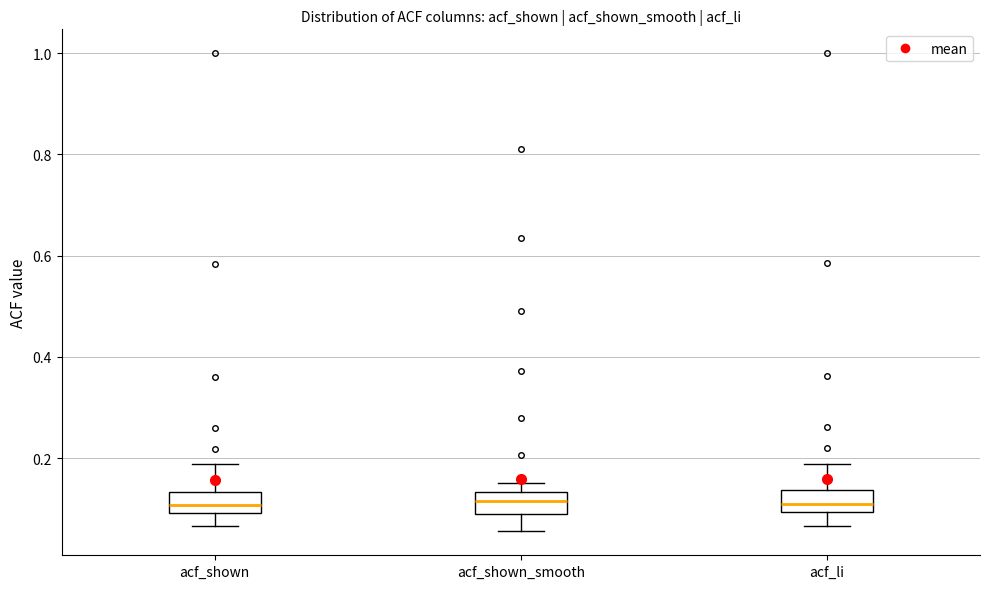

Where does the lower whisker of the box for acf_shown_smooth end on the y-axis? The values are not printed on the chart, so give them approximately, as read against the axis.

0.06